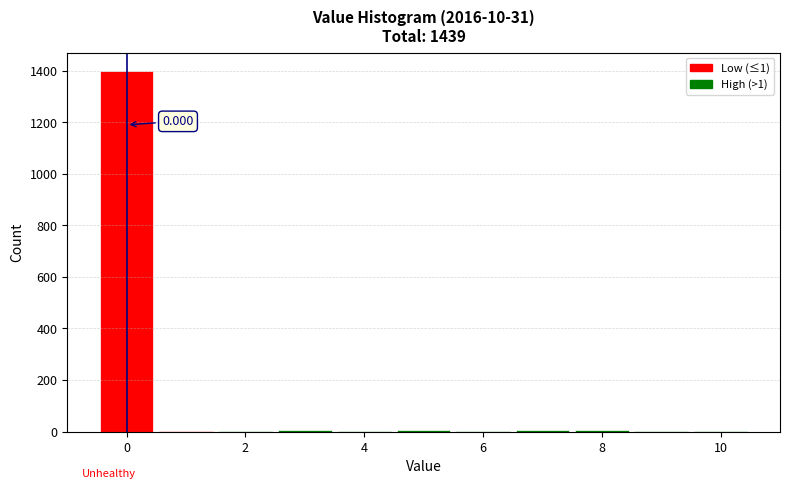

Over which range of the x-axis is the bar tallest?

-0.5 to 0.5